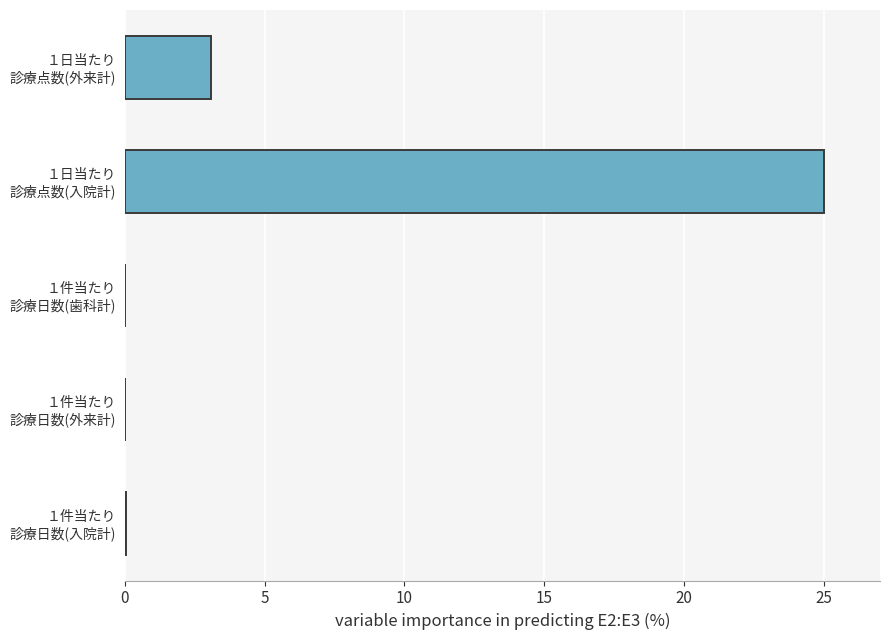

What is the sum of all values?

28.1